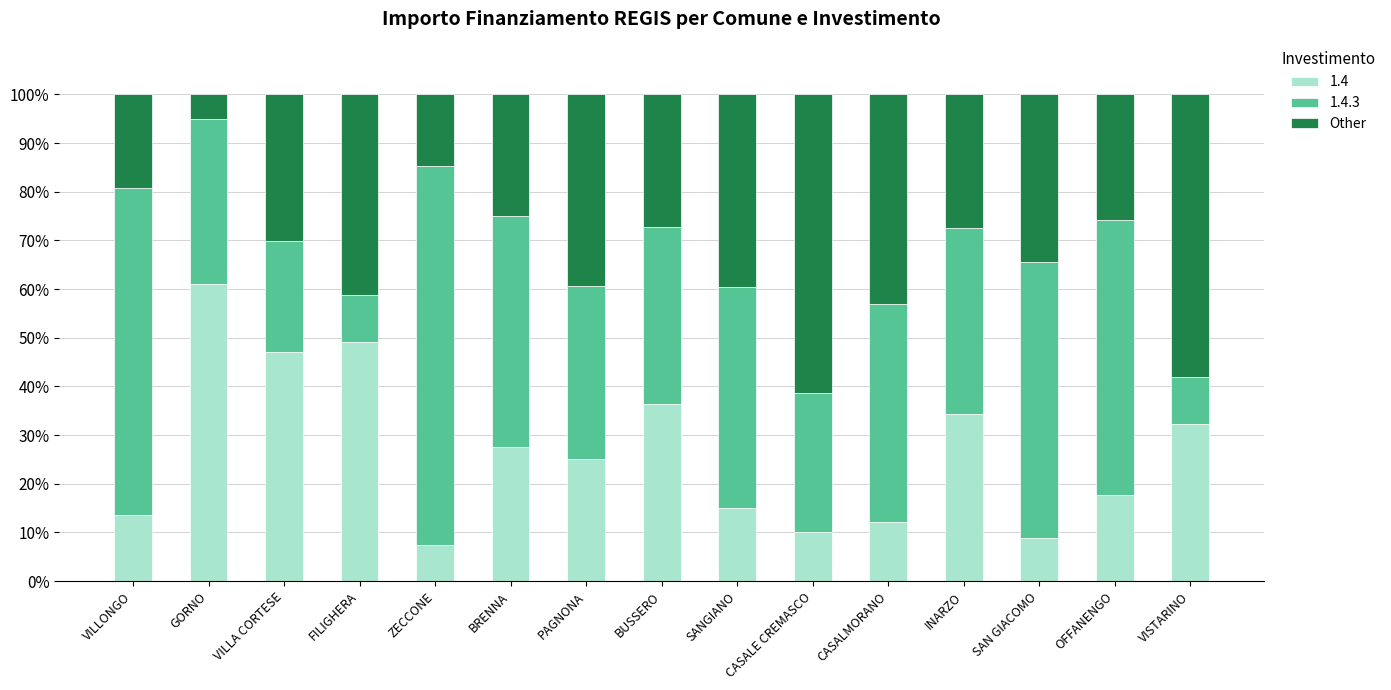

Is it true that 1.4 equals 3.8 at SAN GIACOMO?

False